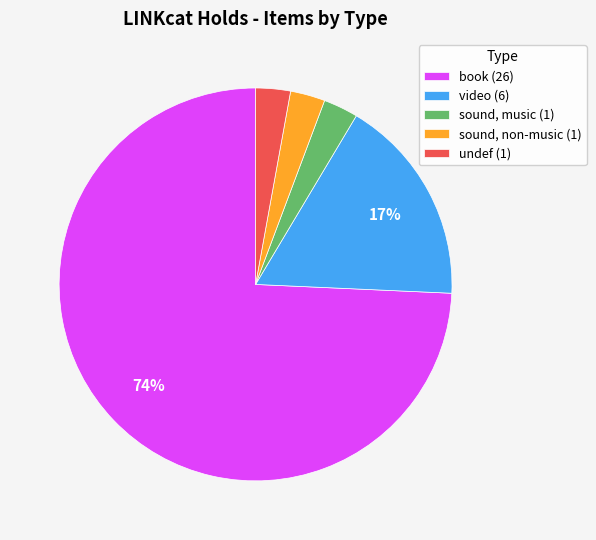

Is it true that sound, music is 3% of the pie?

True